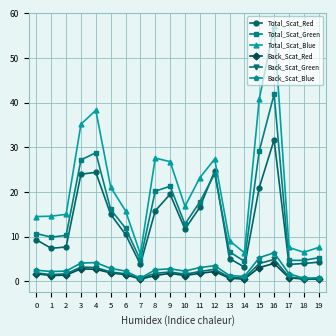

What is the value of the Back_Scat_Green point at the 12th from the left?

2.2